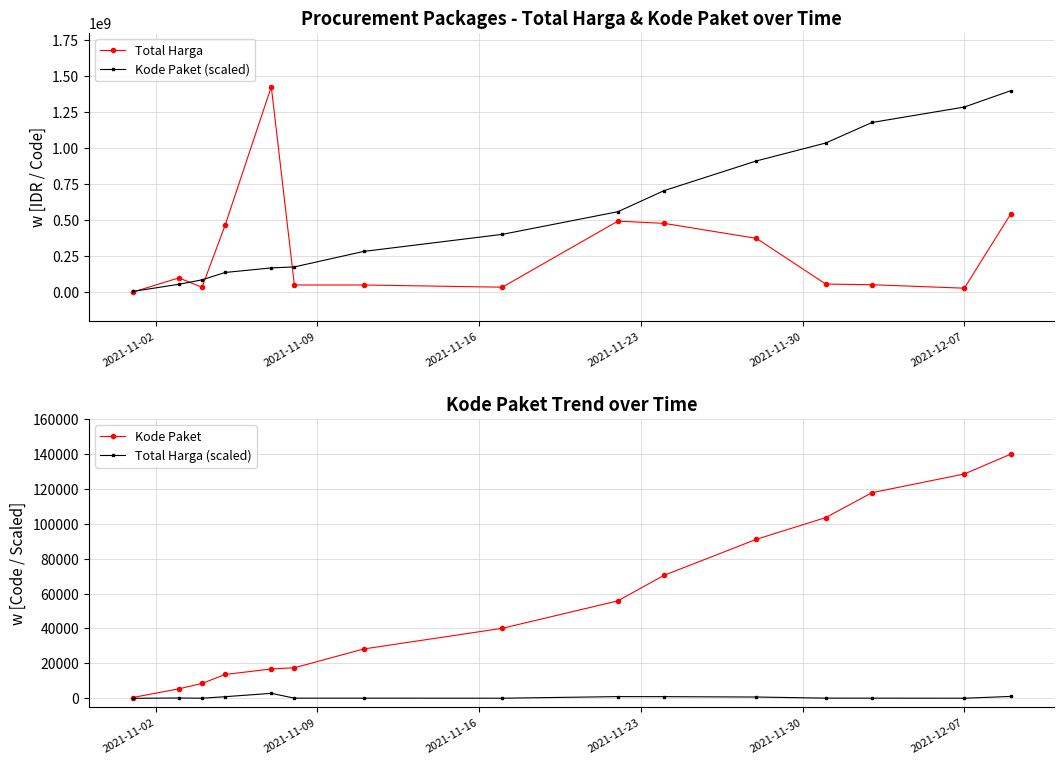

True or false: Kode Paket (scaled) has more than 2 points higher than both neighbors.

False